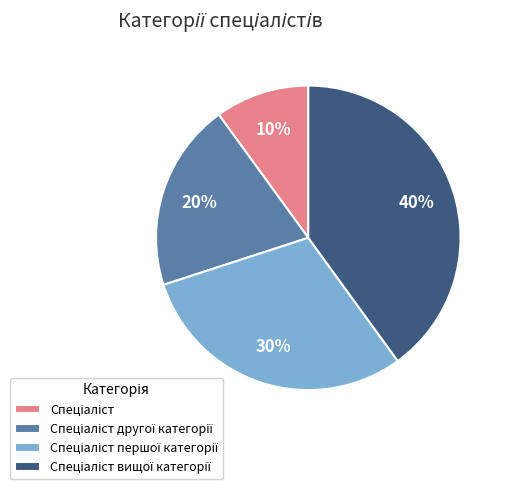

Is there a majority slice in this chart?

No